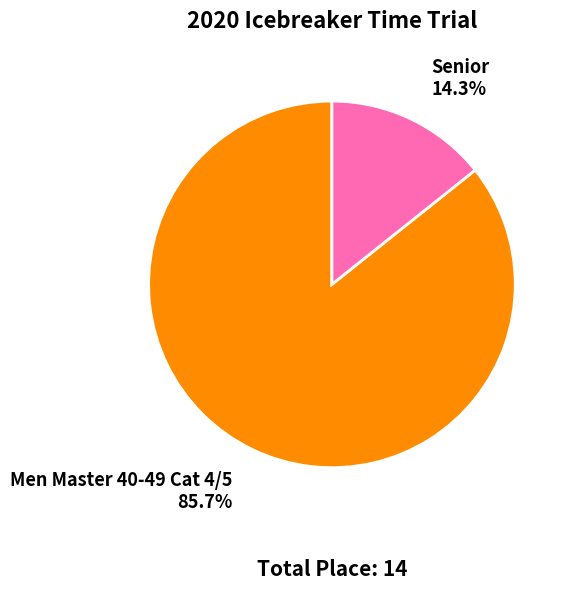

To the nearest percent, what is the average slice percentage?

50%